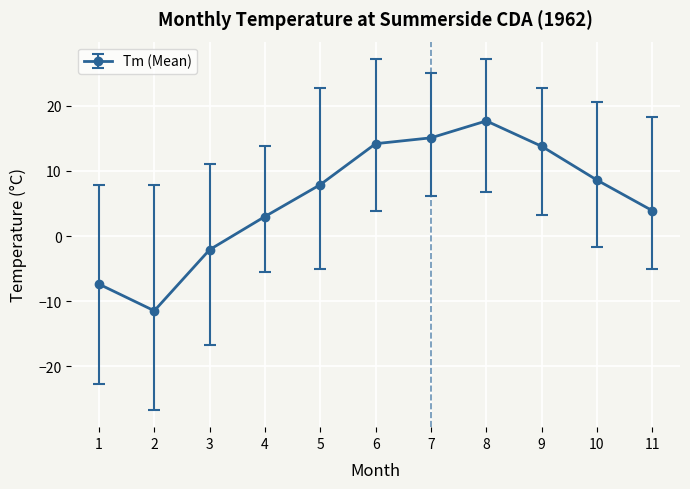

True or false: there are more than 2 points higher than both neighbors.

False